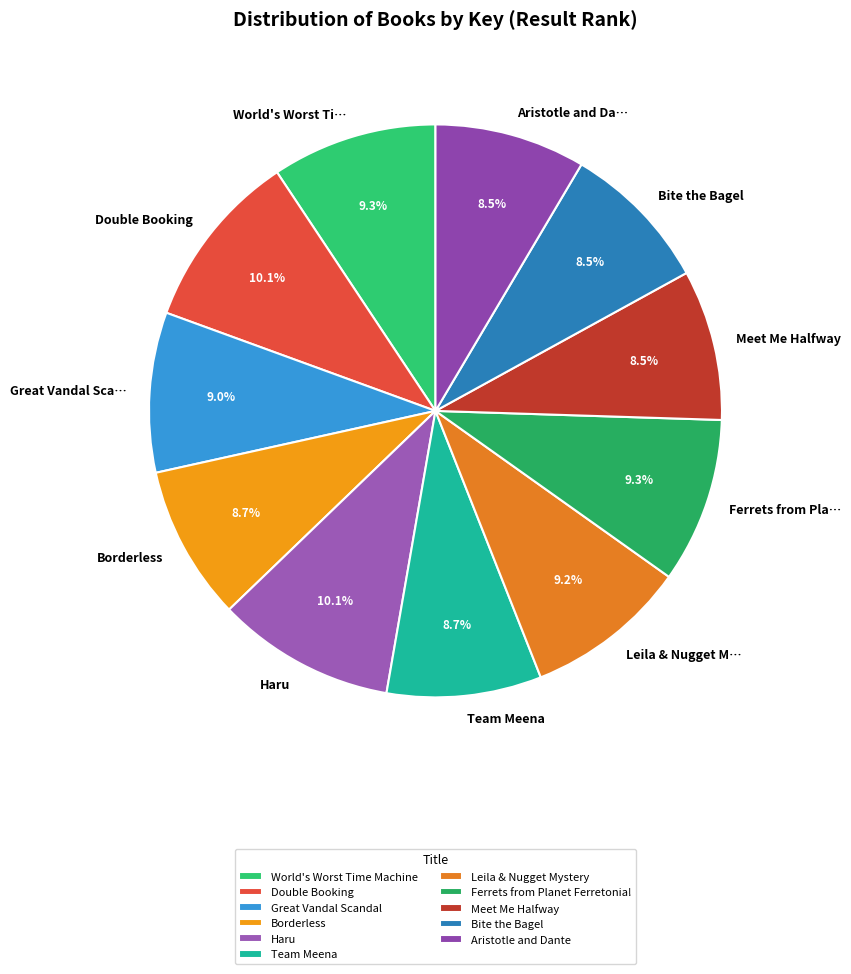

What is the change in value from Borderless to Bite the Bagel?

-5060724